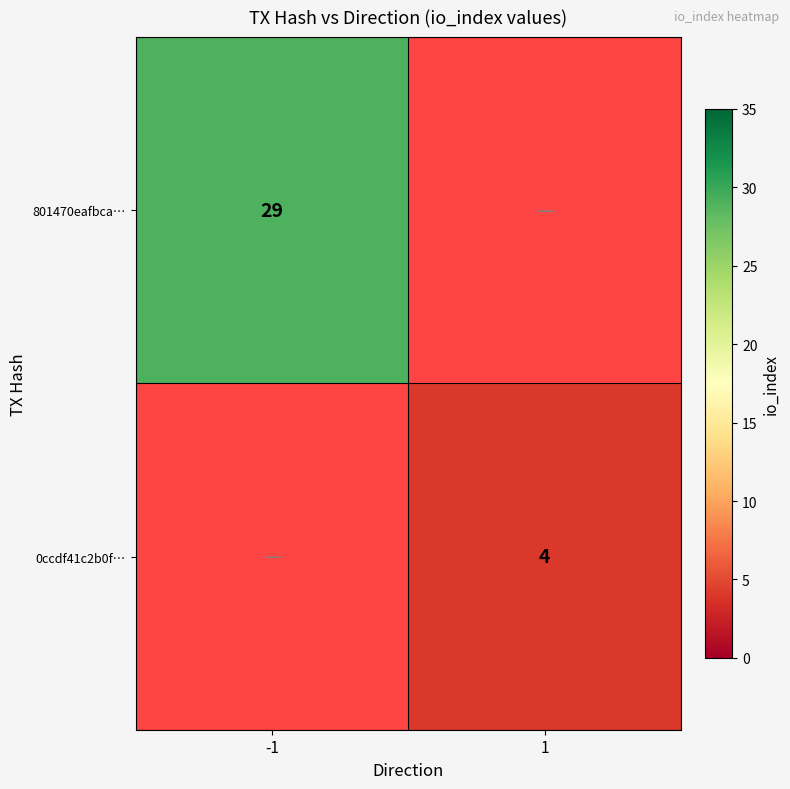

The 0ccdf41c2b0f… series shows 1 at 1. True or false?

False